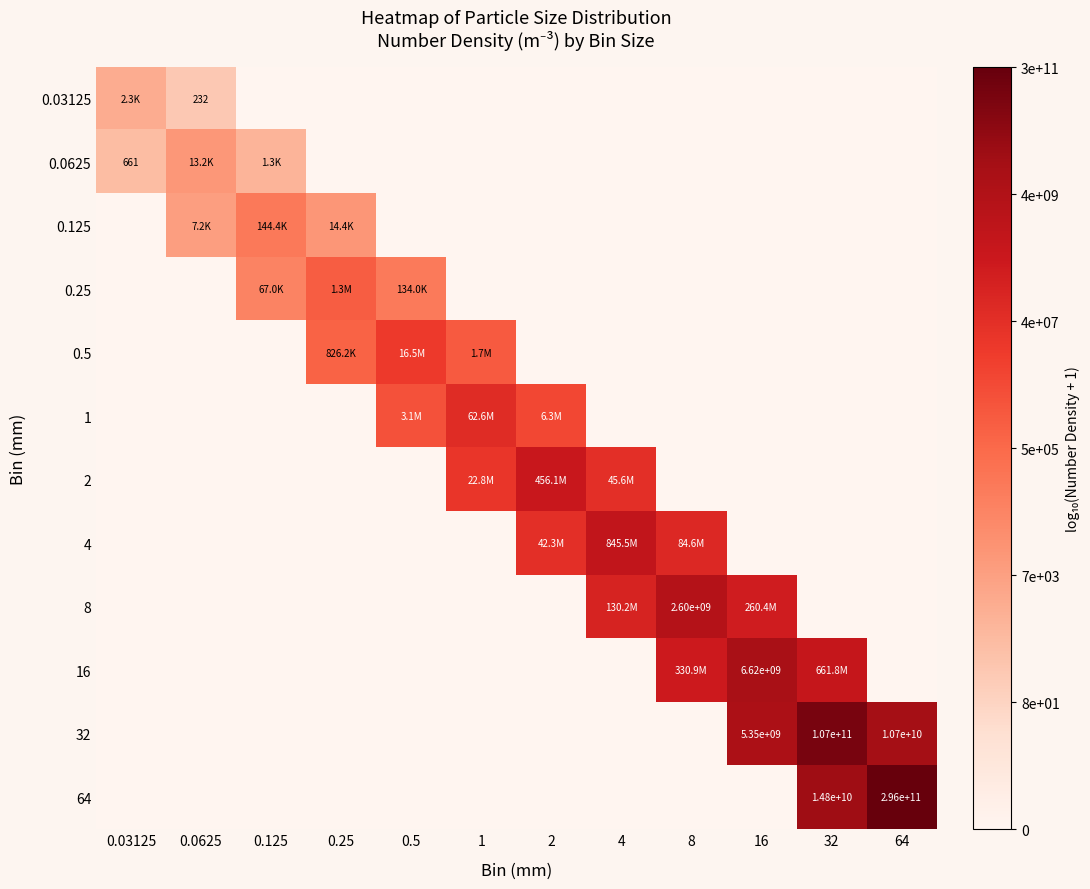

List the series in order of their peak value, lowest first.

0.03125, 0.0625, 0.125, 0.25, 0.5, 1, 2, 4, 8, 16, 32, 64